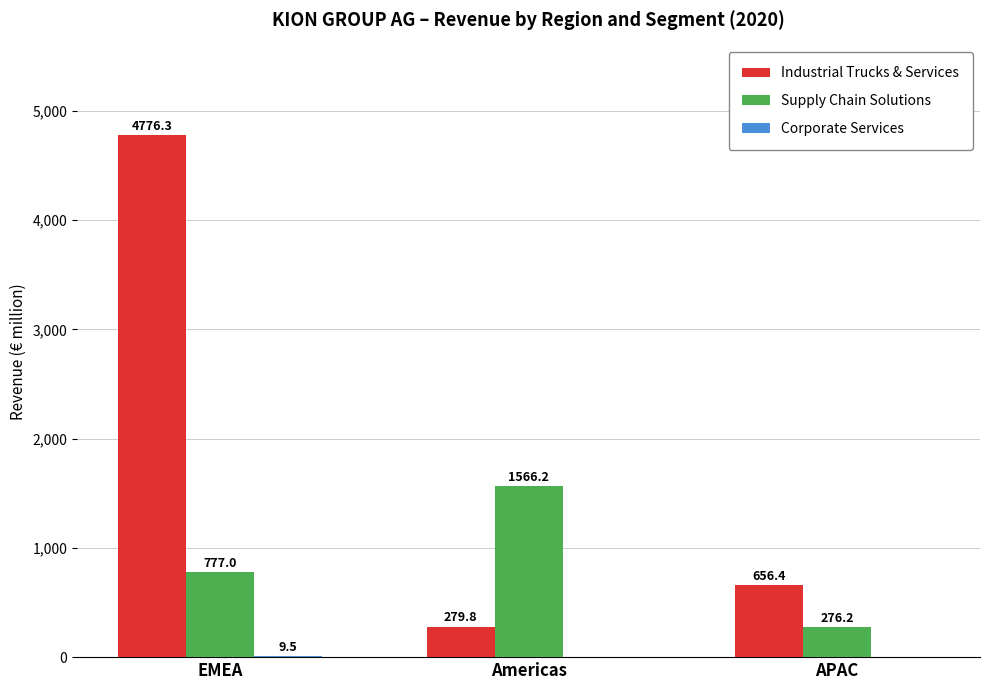

The Industrial Trucks & Services series shows 4776.3 at EMEA. True or false?

True